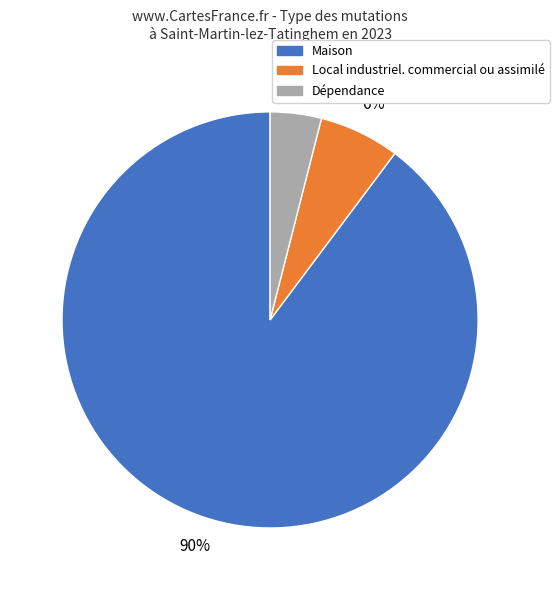

To the nearest percent, what is the average slice percentage?

33%